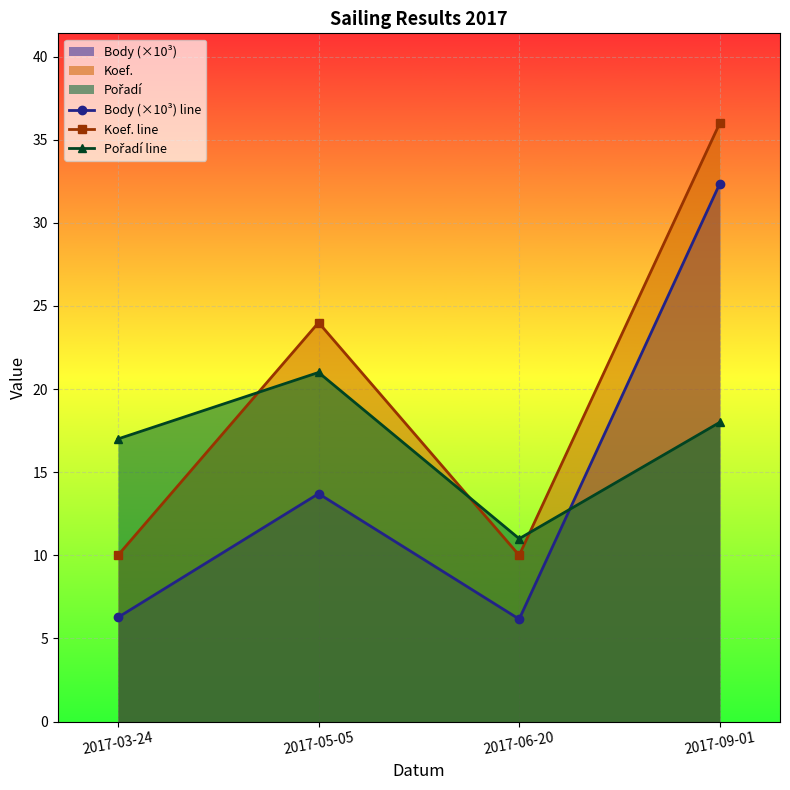

How many times do Koef. line and Pořadí line cross each other?

3